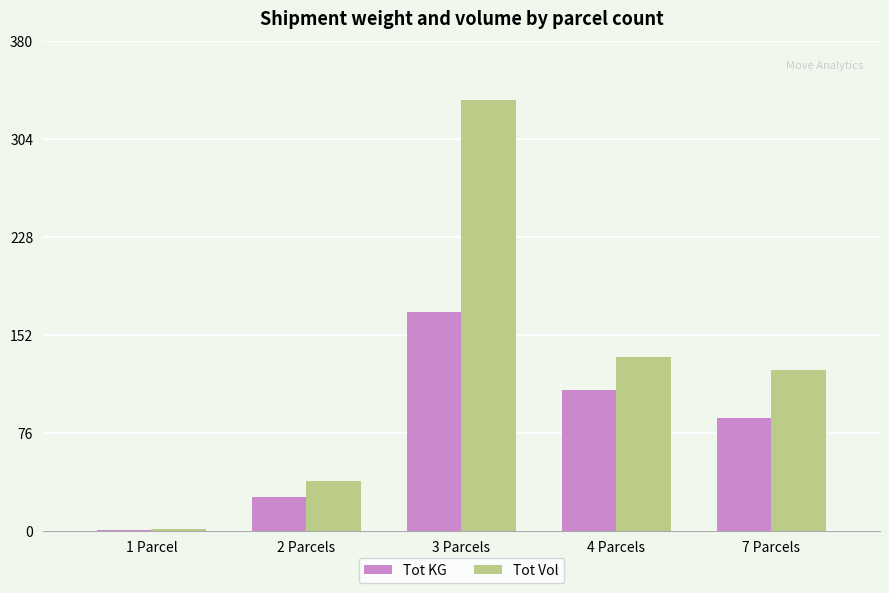

How many groups of bars are there?

5